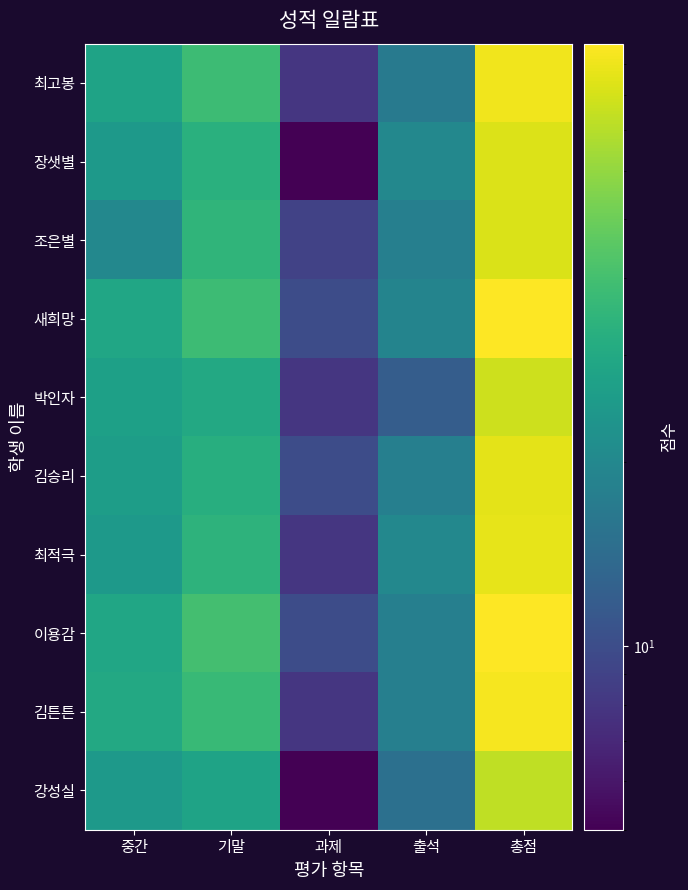

How many data points does each series have?

5